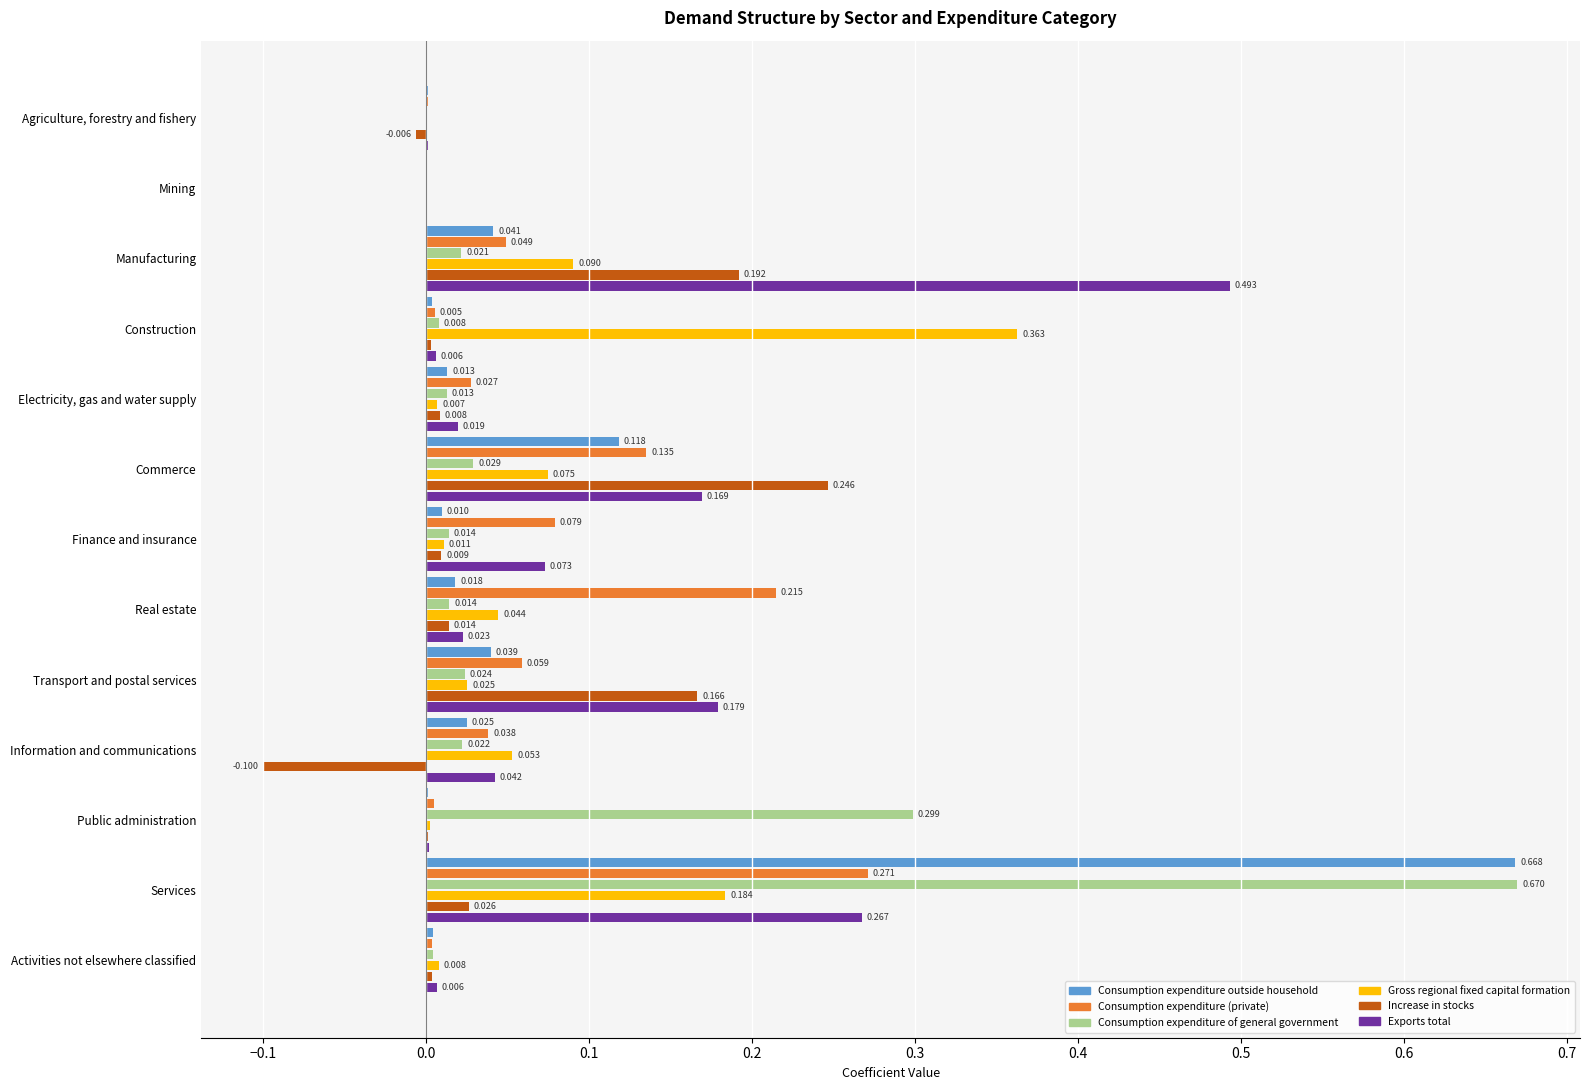

The Consumption expenditure of general government series shows 0.0 at Transport and postal services. True or false?

False